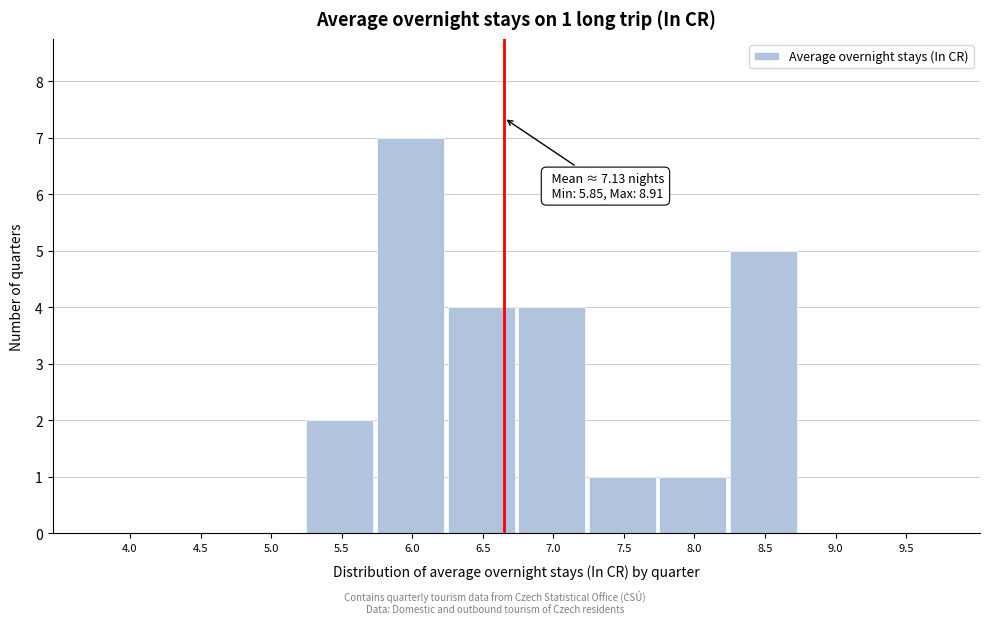

Reading left to right, list all the values displayed in this chart.

4.0=0	4.5=0	5.0=0	5.5=2	6.0=7	6.5=4	7.0=4	7.5=1	8.0=1	8.5=5	9.0=0	9.5=0